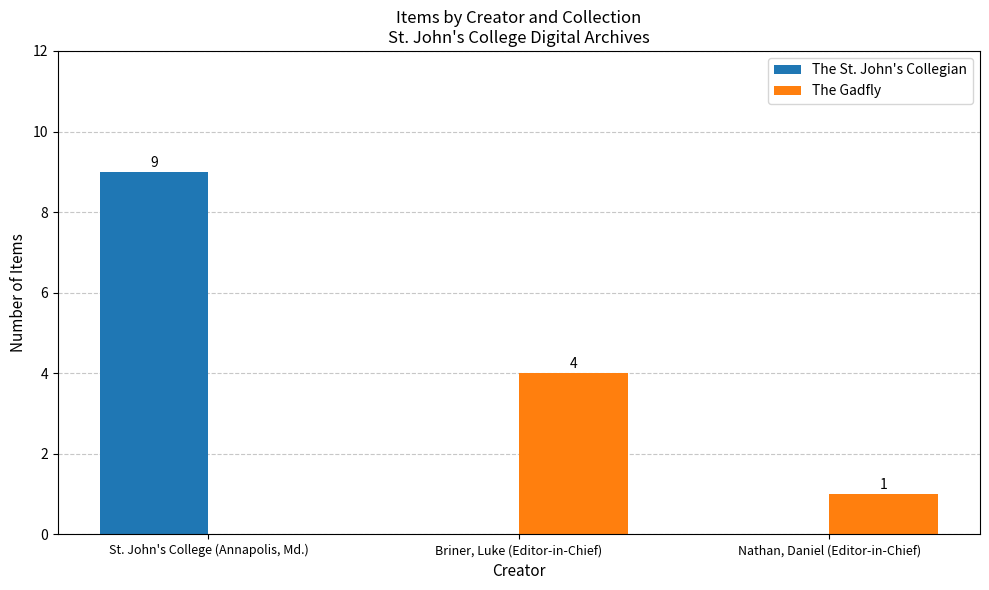

What is the difference between the The St. John's Collegian values at St. John's College (Annapolis, Md.) and Briner, Luke (Editor-in-Chief)?

9